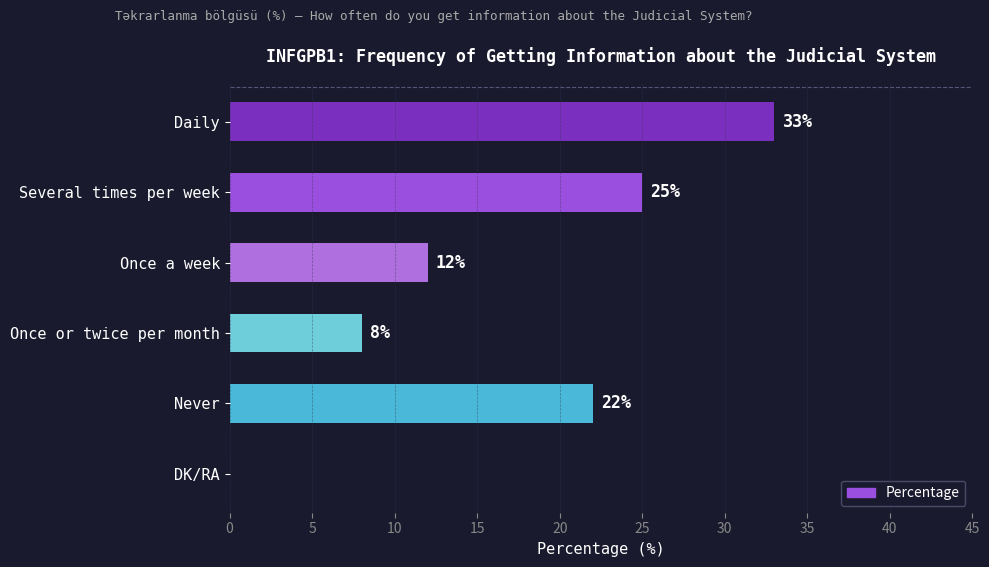

What is the sum of all values?

100